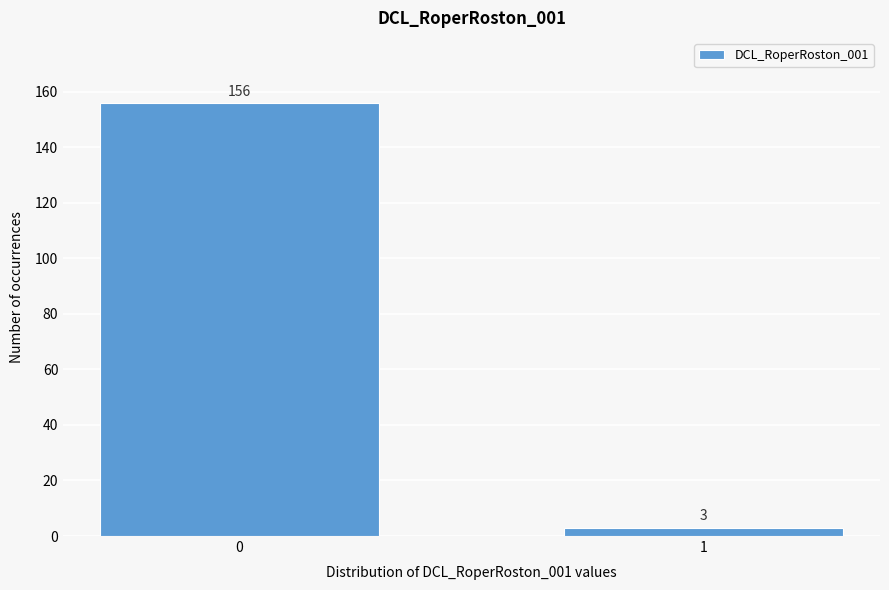

Reading left to right, list all the values displayed in this chart.

0=156	1=3